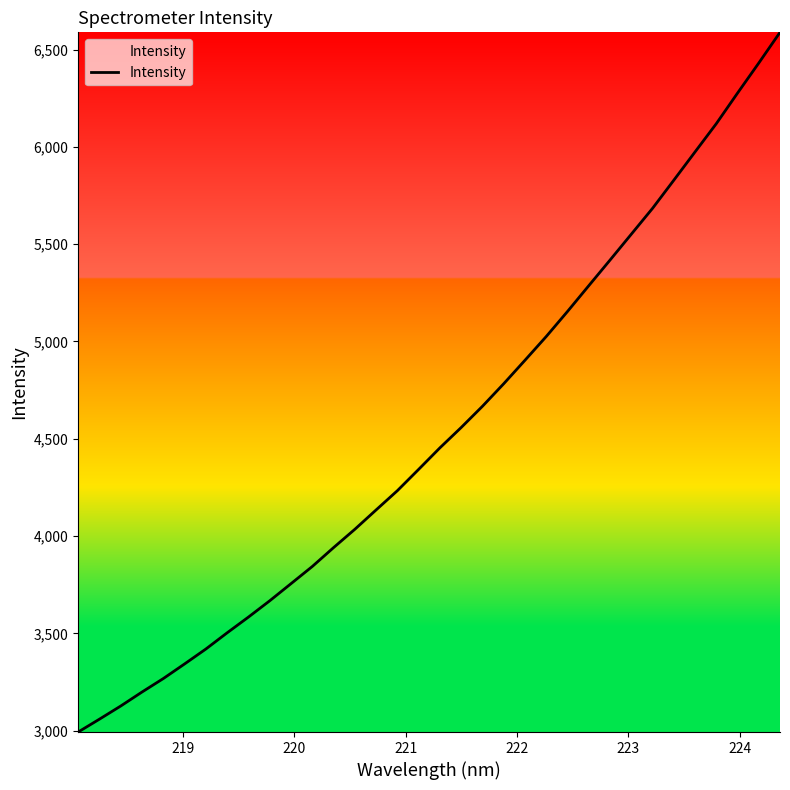

What is the sum of all values?

154156.6